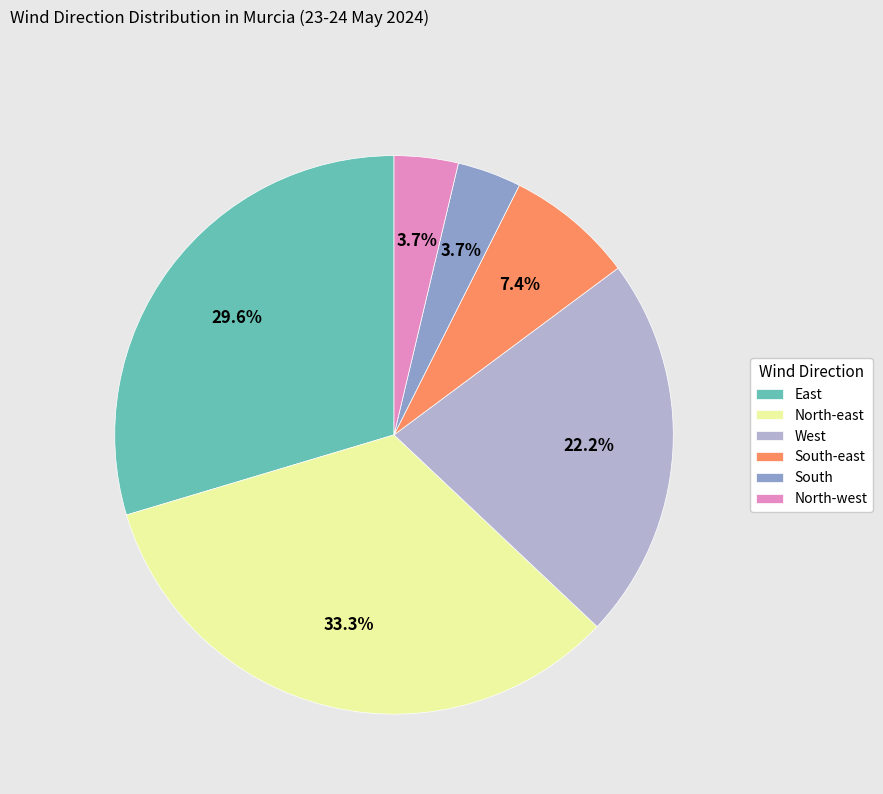

How many slices are in this pie chart?

6